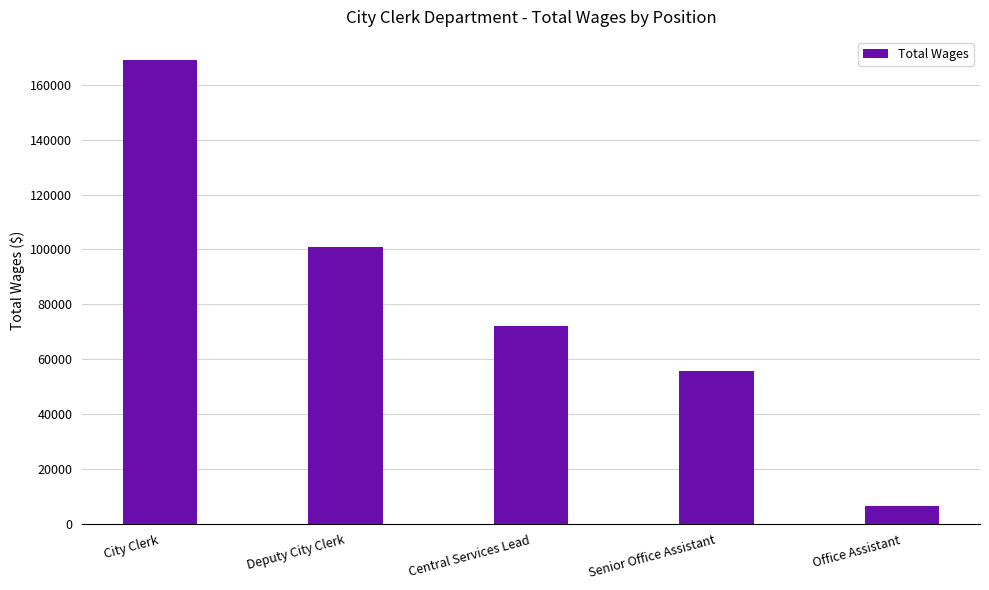

How many bars are there in total?

5